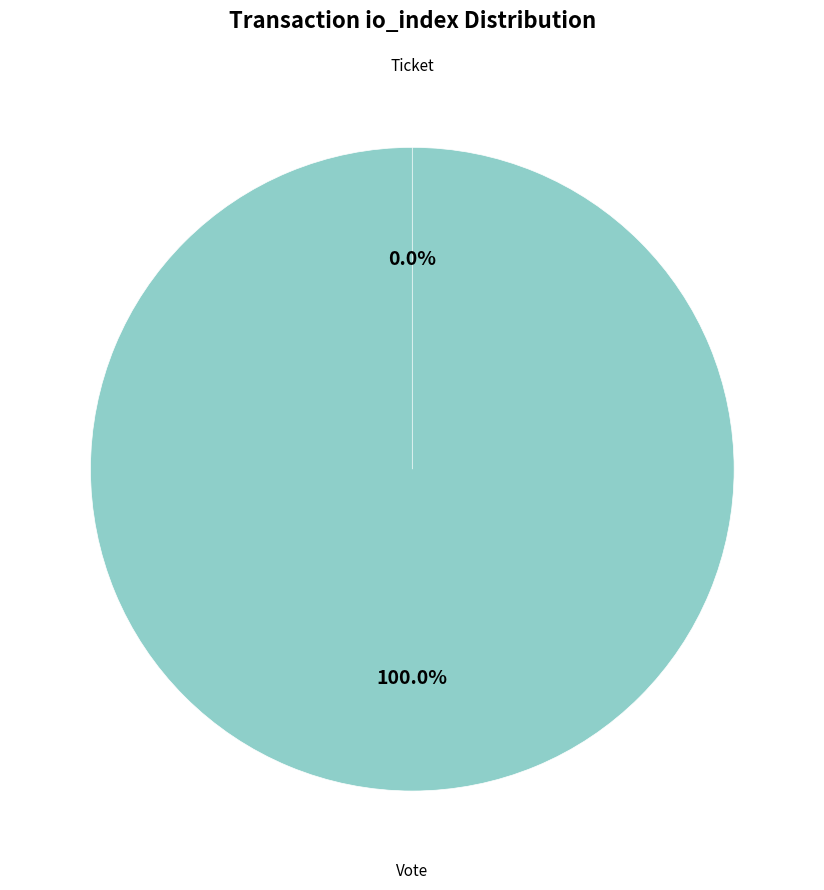

How many slices are in this pie chart?

2